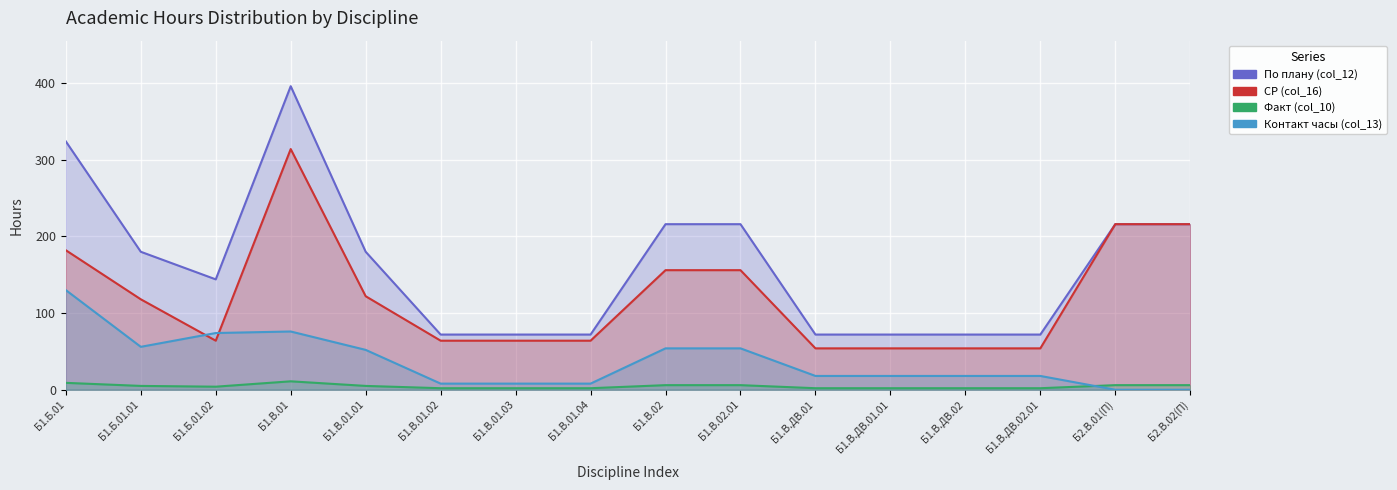

Which series has the largest total across all categories?

По плану (col_12)